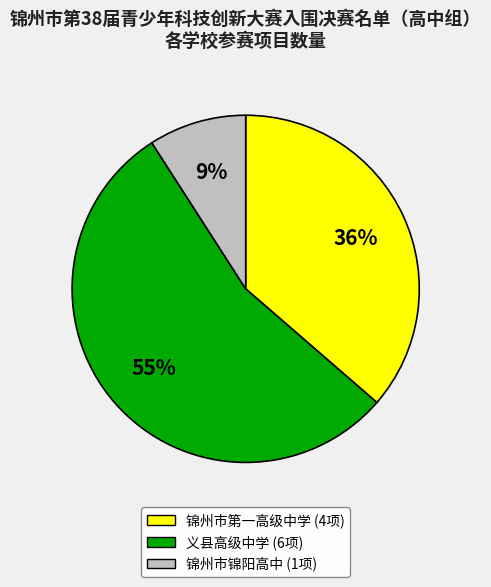

How many segments does this pie chart have?

3